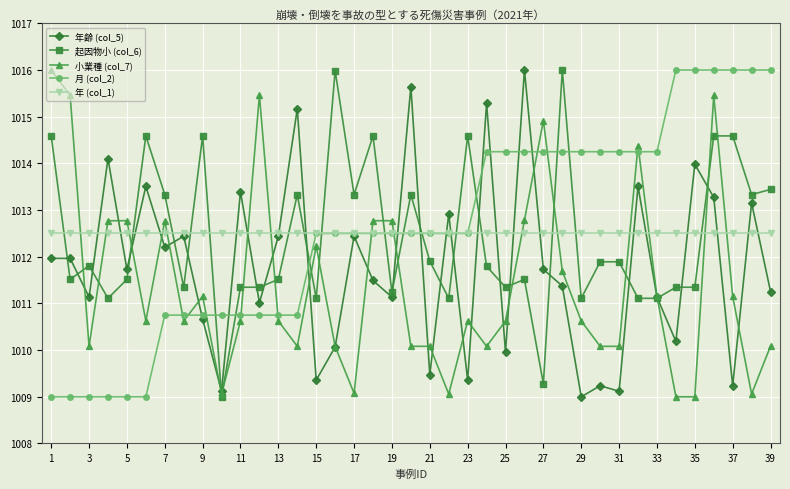

What is the maximum value for 起因物小 (col_6)?

1016.0